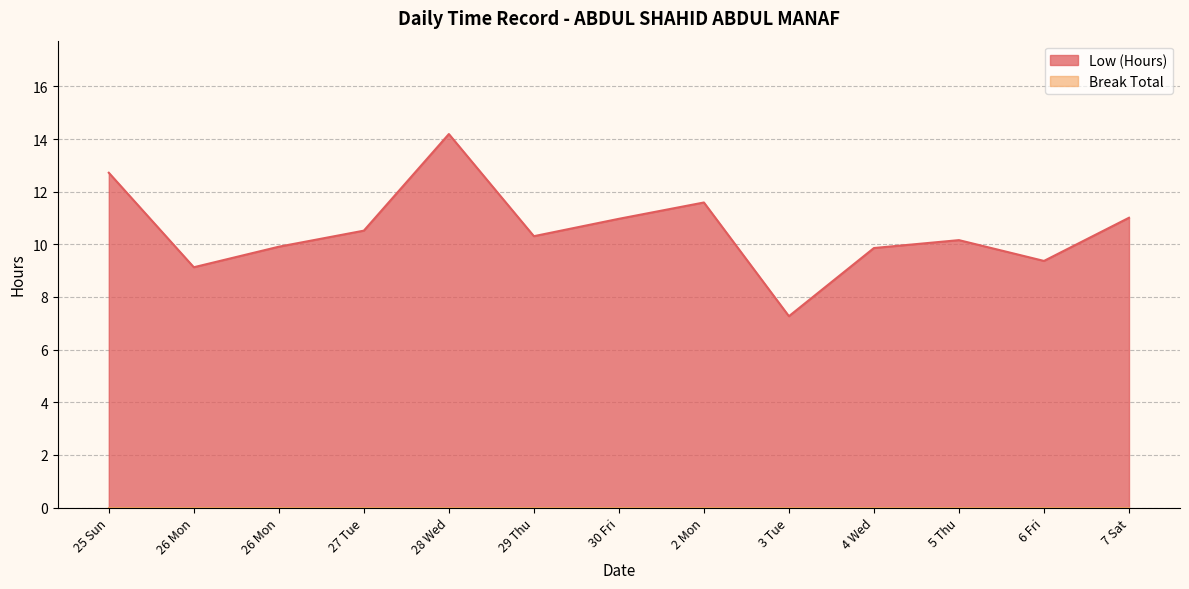

At which label does the data first exceed 10?

25 Sun